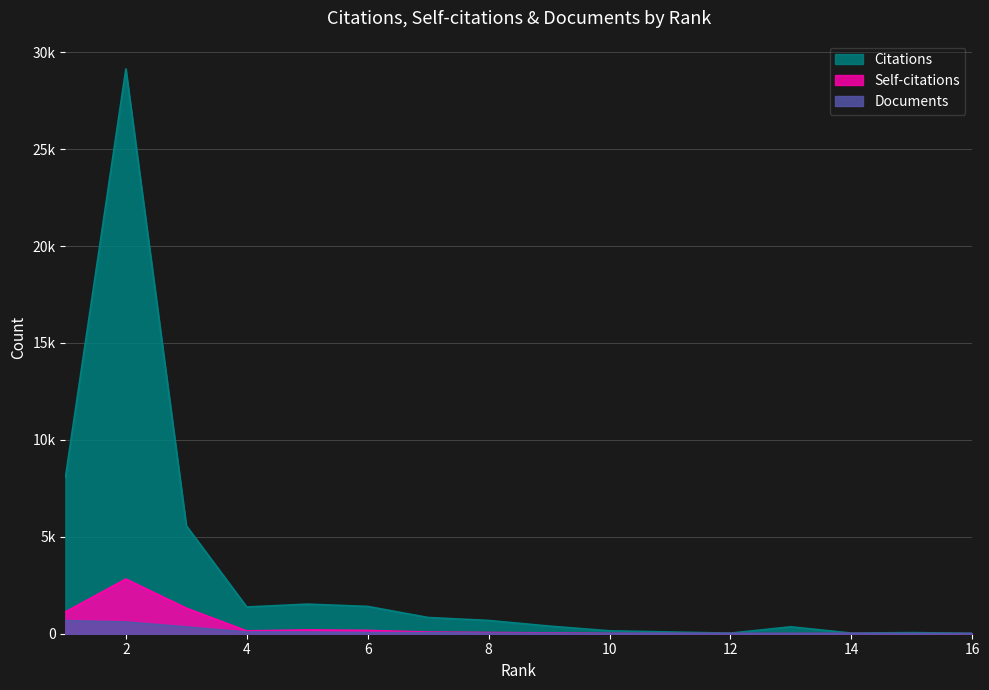

True or false: Self-citations has a value of 52 at 6.

False